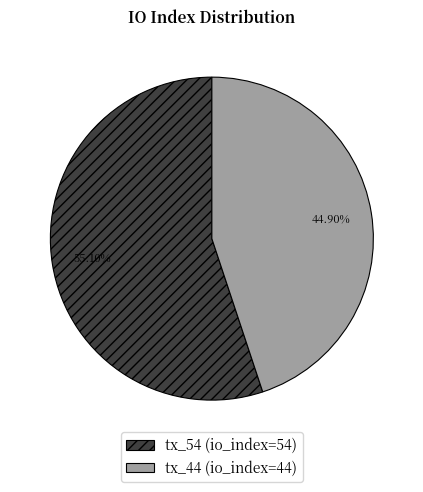

Which slice is the smallest?

tx_44